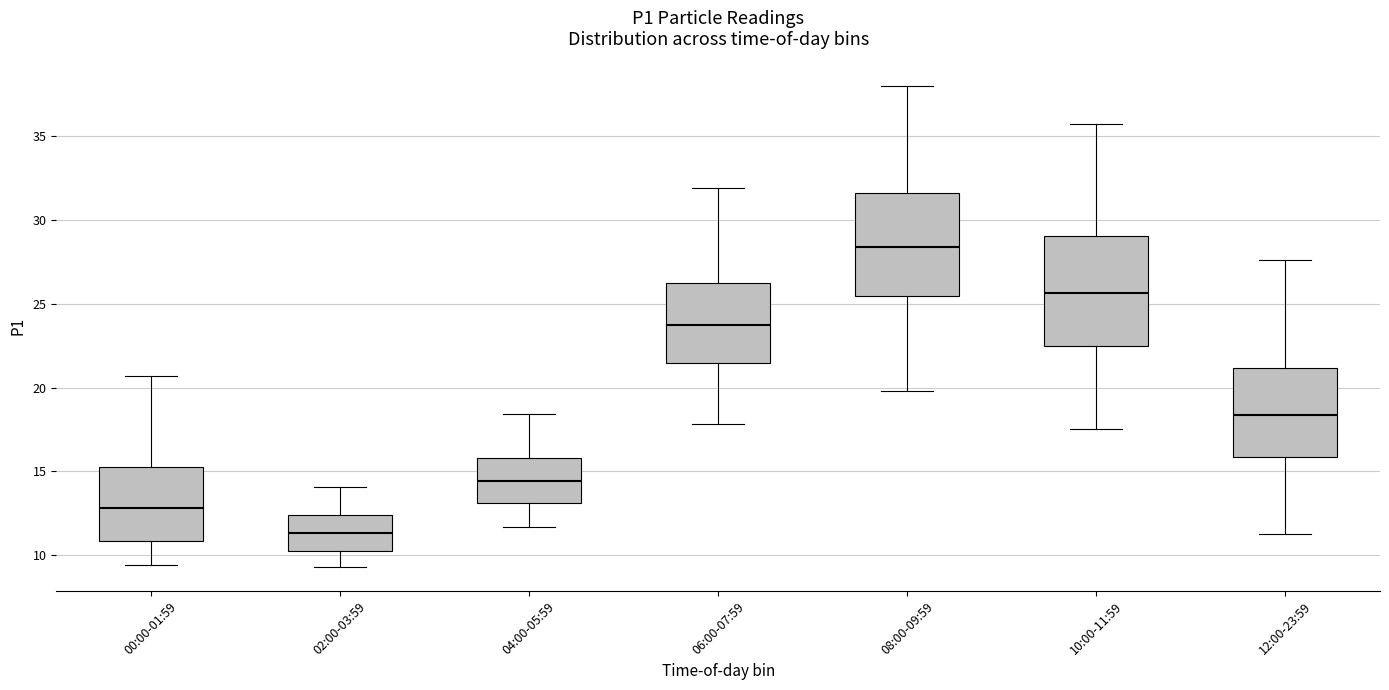

Reading left to right, read every box against the y-axis: the position of its median line, the range the box covers, and the ends of its whiskers. The values are not printed on the chart, so give them approximately, as read against the axis.

00:00-01:59: median 13.0, box 11.0 to 15.5, whiskers 9.5 to 20.5
02:00-03:59: median 11.5, box 10.5 to 12.5, whiskers 9.5 to 14.0
04:00-05:59: median 14.5, box 13.0 to 16.0, whiskers 11.5 to 18.5
06:00-07:59: median 24.0, box 21.5 to 26.5, whiskers 18.0 to 32.0
08:00-09:59: median 28.5, box 25.5 to 31.5, whiskers 20.0 to 38.0
10:00-11:59: median 25.5, box 22.5 to 29.0, whiskers 17.5 to 35.5
12:00-23:59: median 18.5, box 16.0 to 21.0, whiskers 11.5 to 27.5